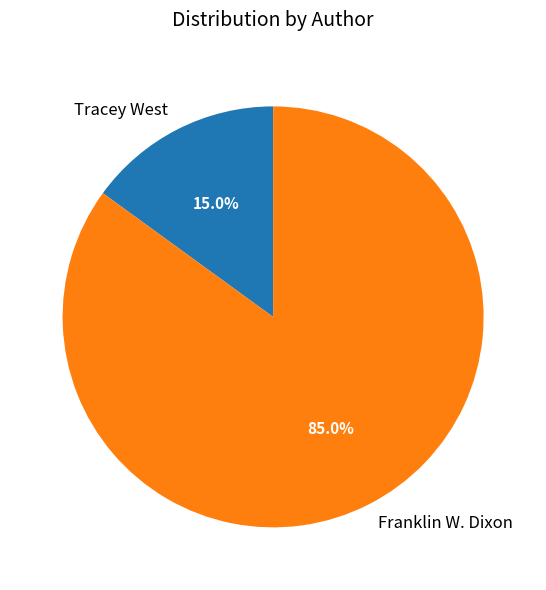

True or false: Tracey West accounts for 15% of the total.

True